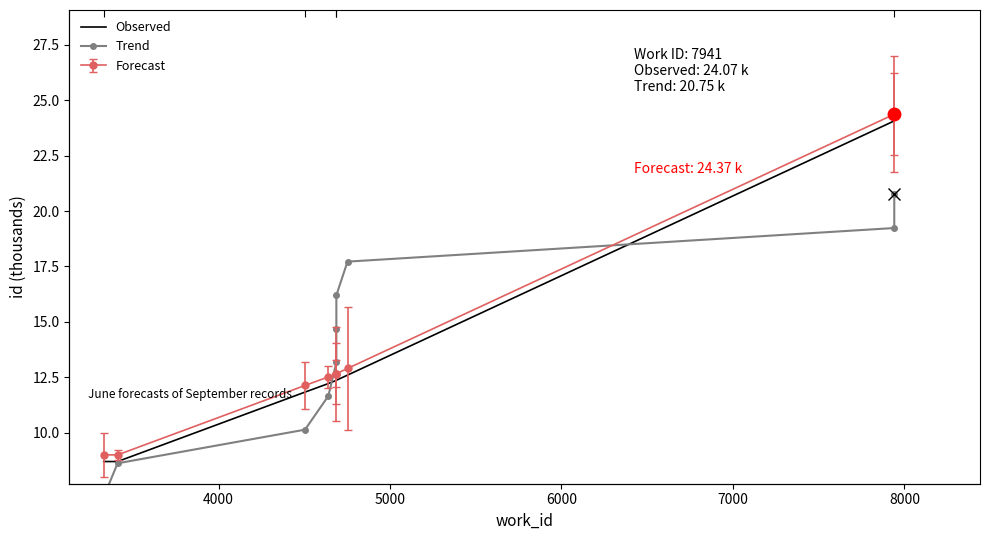

True or false: Trend has more than 1 interior local peaks.

False